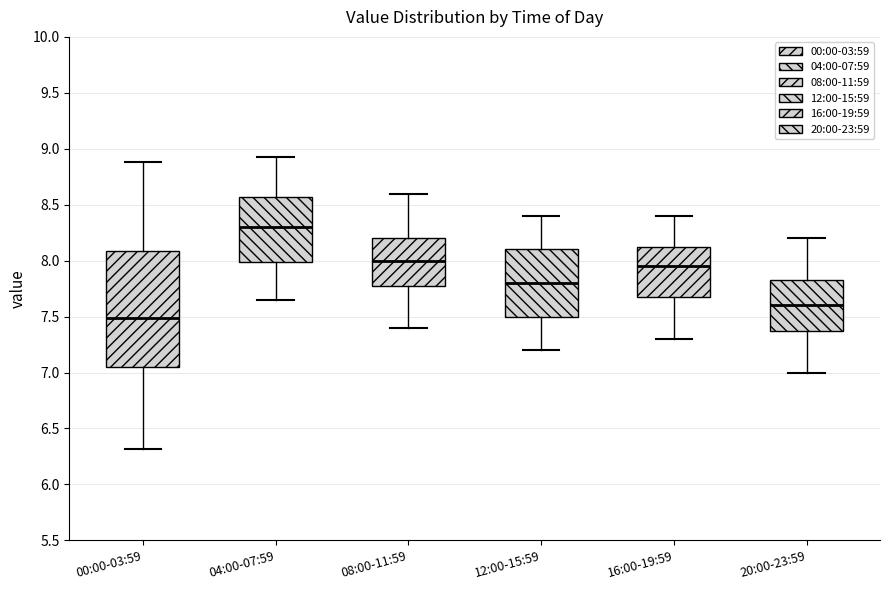

Comparing the boxes themselves (not the whiskers), which one is the tallest?

00:00-03:59